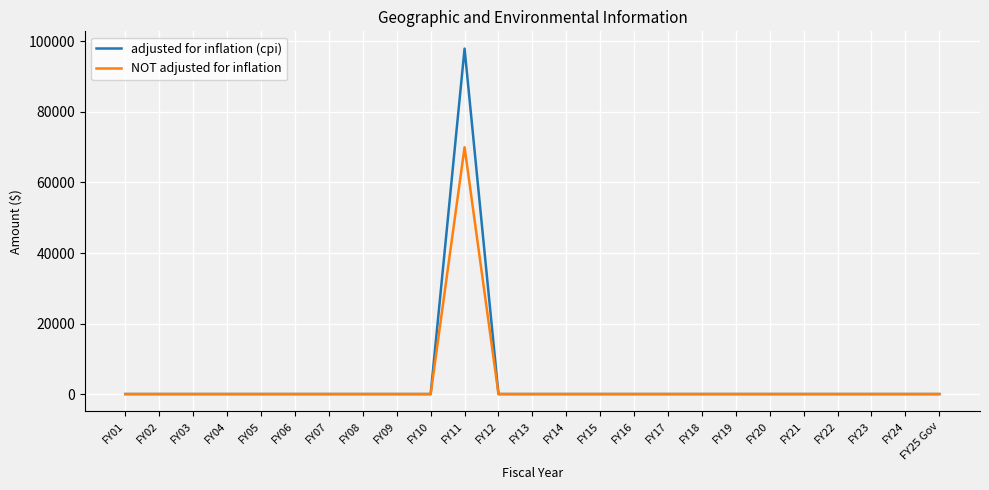

What is the average value of the adjusted for inflation (cpi) series?

3919